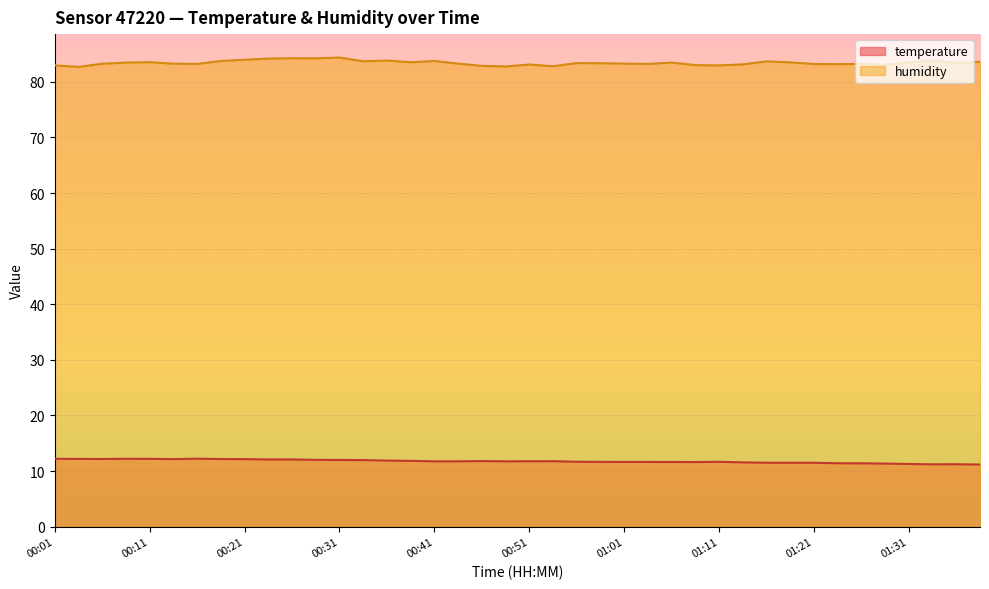

True or false: temperature has more than 1 interior local peaks.

True